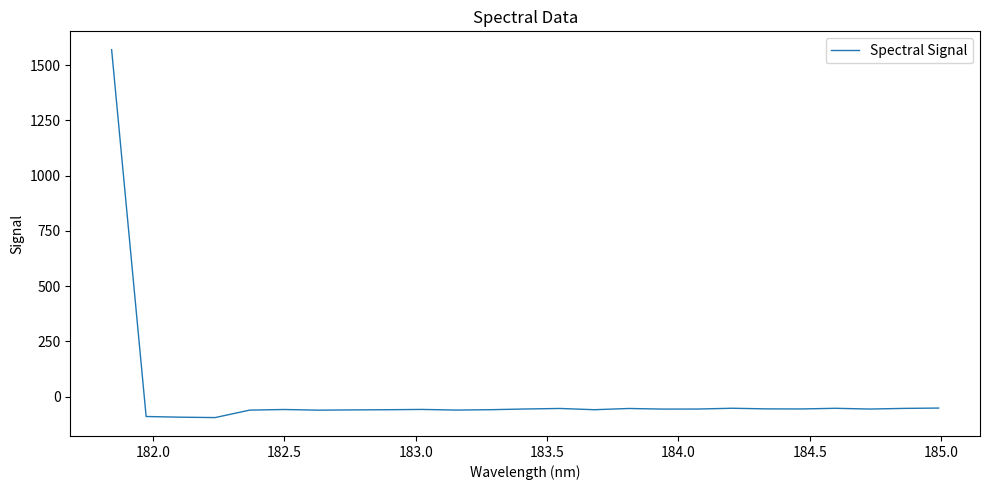

What is the maximum value shown in the chart?

1570.2